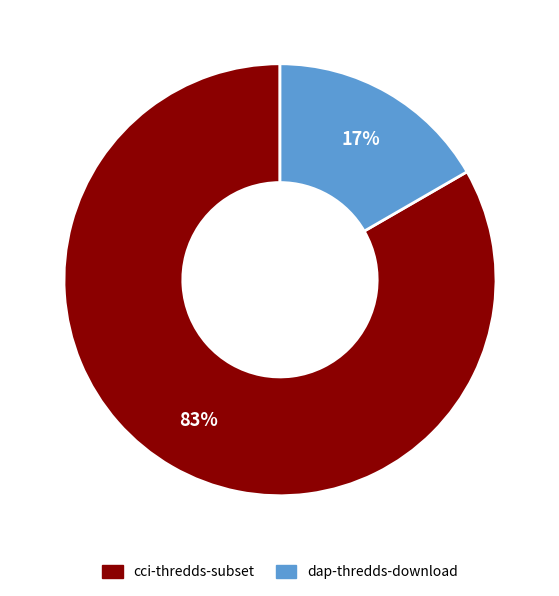

How many slices are in this pie chart?

2